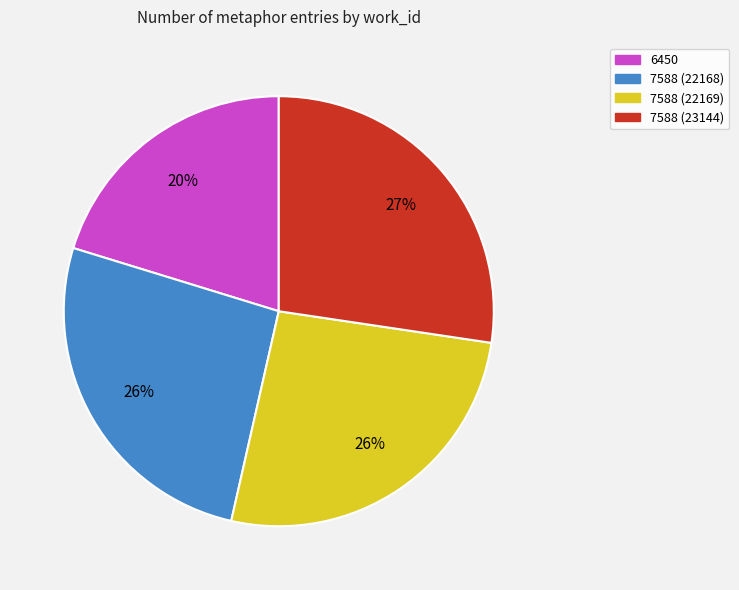

Which has a higher value, 7588 (22169) or 7588 (23144)?

7588 (23144)